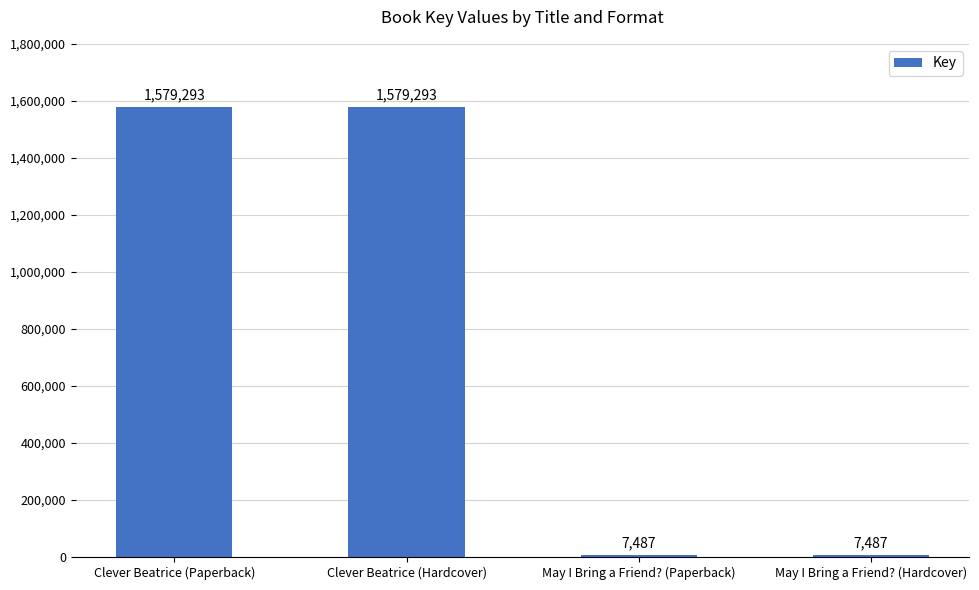

Reading right to left, transcribe all the data shown in this chart.

May I Bring a Friend? (Hardcover)=7487	May I Bring a Friend? (Paperback)=7487	Clever Beatrice (Hardcover)=1579293	Clever Beatrice (Paperback)=1579293